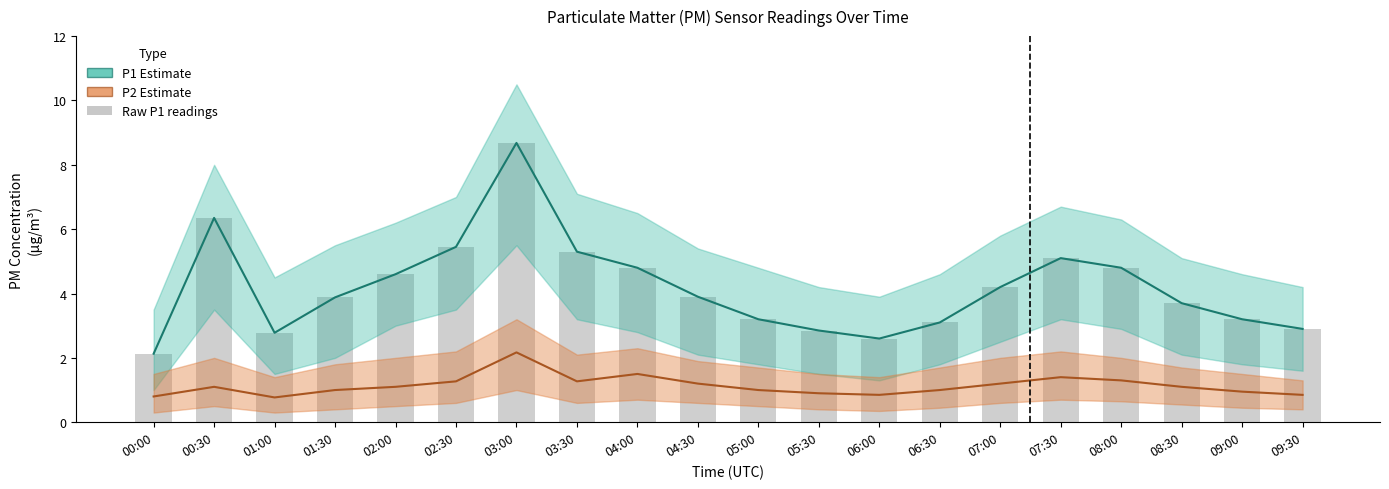

What is the sum of the values at 04:30 and 06:30?

7.0